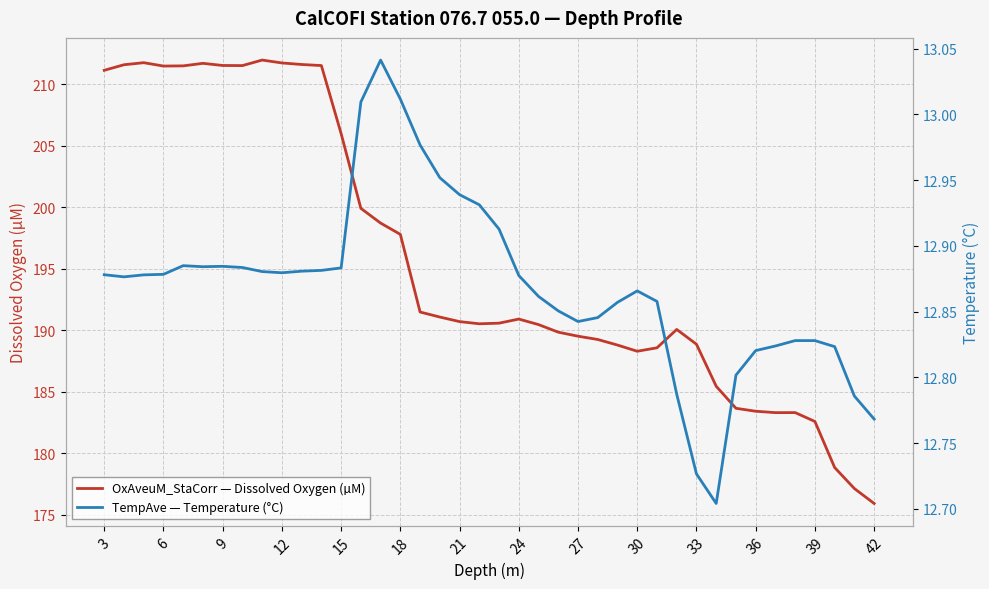

The OxAveuM_StaCorr — Dissolved Oxygen (µM) series shows 190.7 at 21. True or false?

True